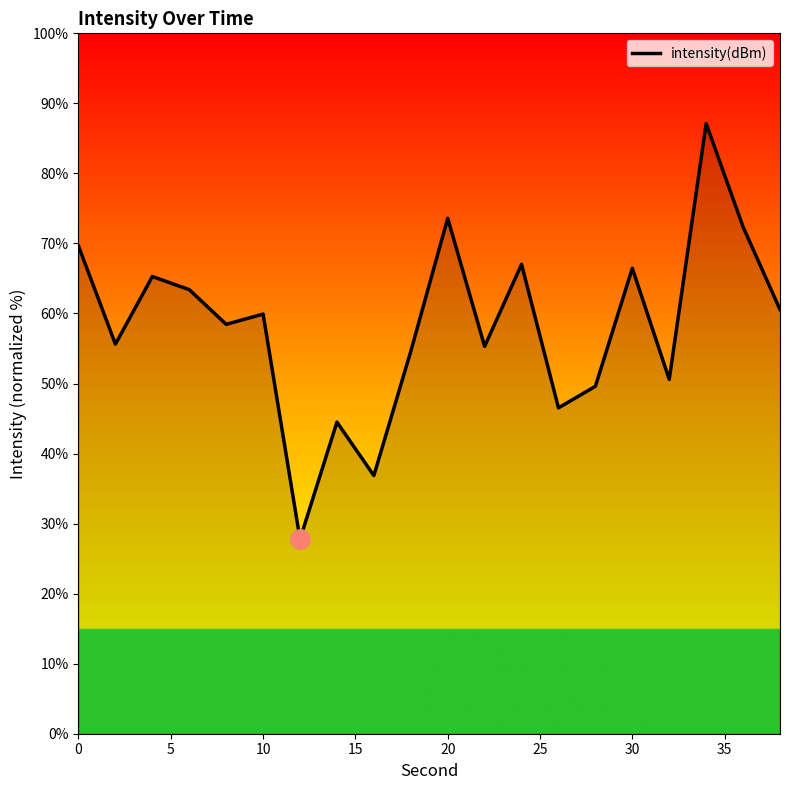

What is the difference between the maximum and minimum values?

59.3